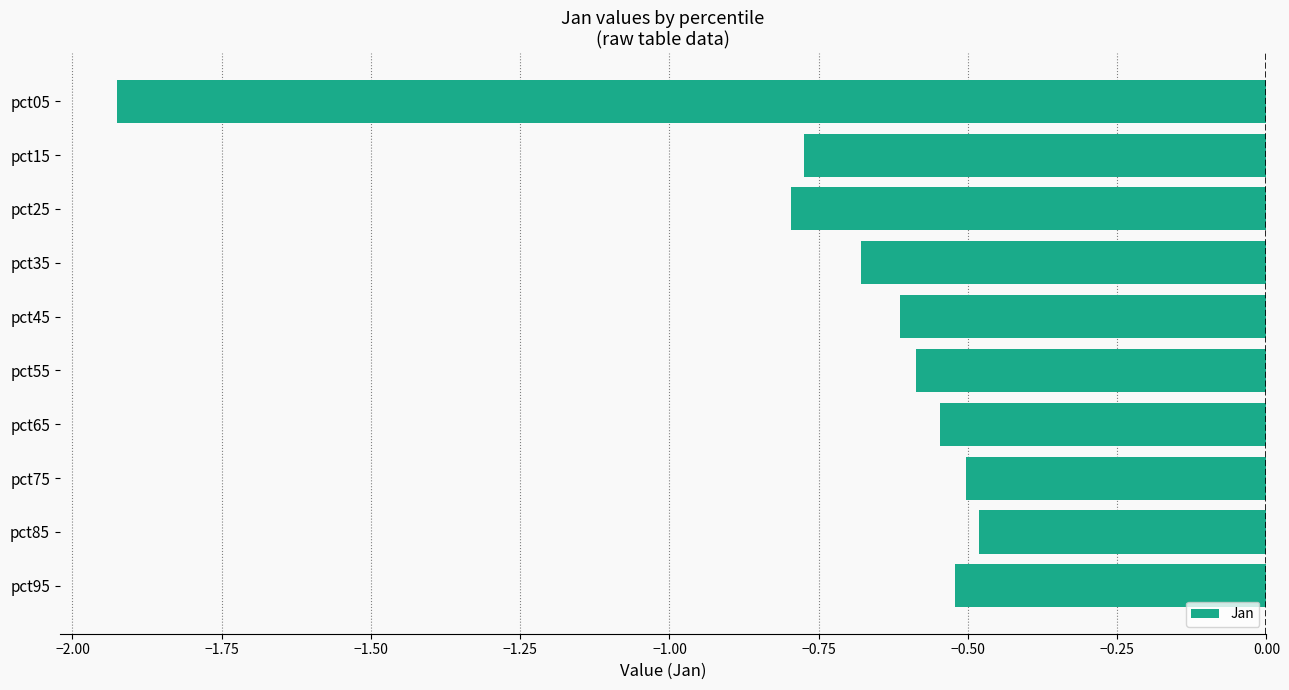

List the labels in order of value, smallest first.

pct05, pct25, pct15, pct35, pct45, pct55, pct65, pct95, pct75, pct85